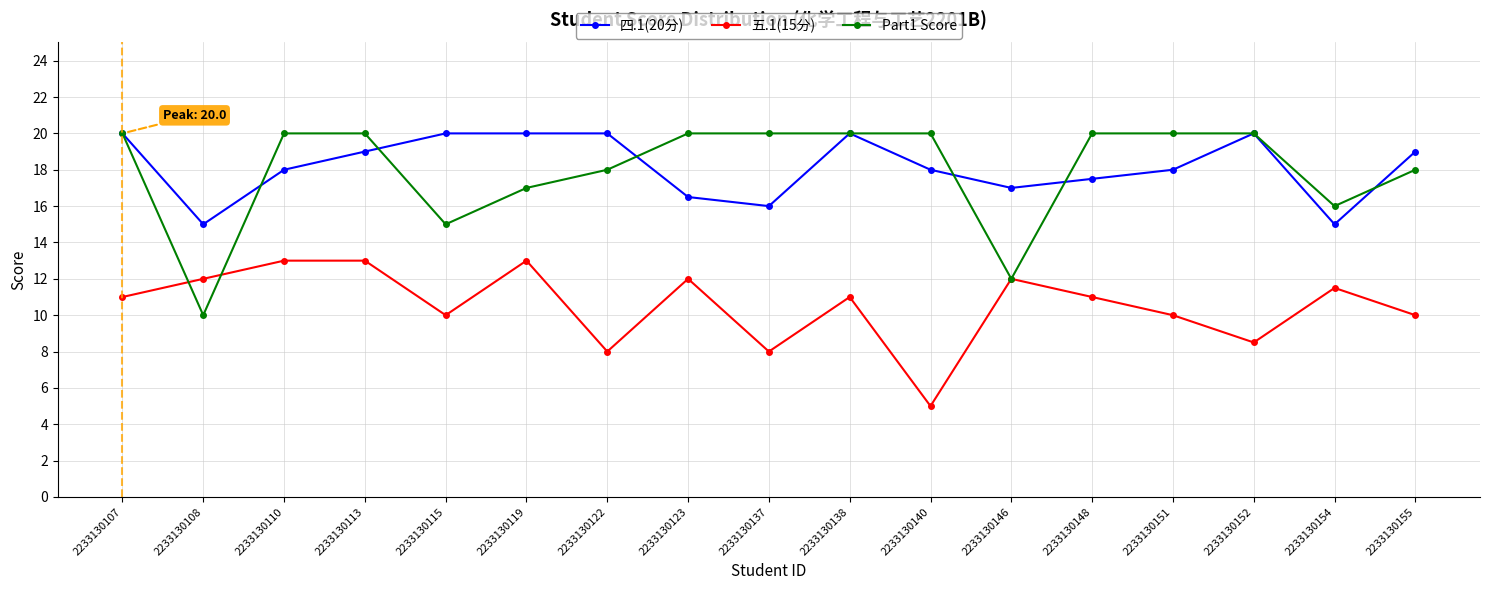

Is the value of Part1 Score at 2233130113 greater than the value of 五.1(15分) at 2233130113?

Yes